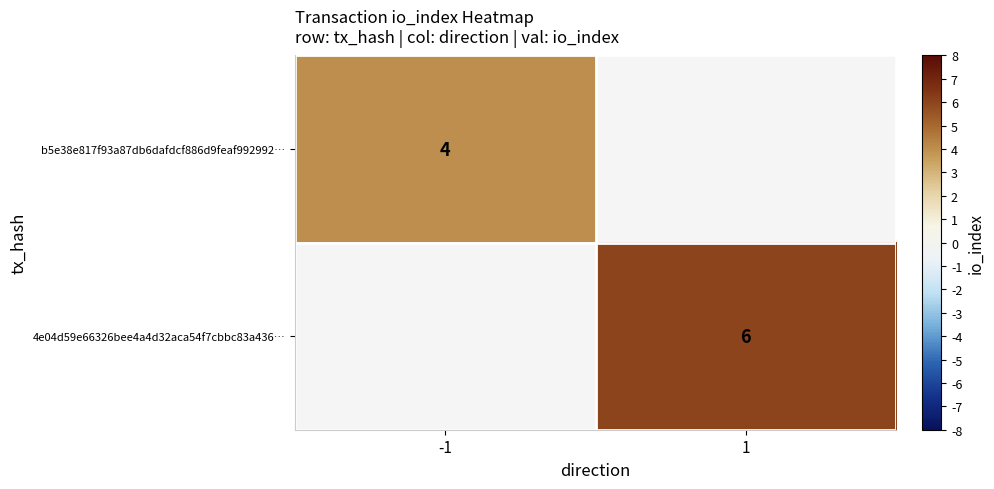

The 4e04d59e66326bee4a4d32aca54f7cbbc83a436… series shows 10 at 1. True or false?

False